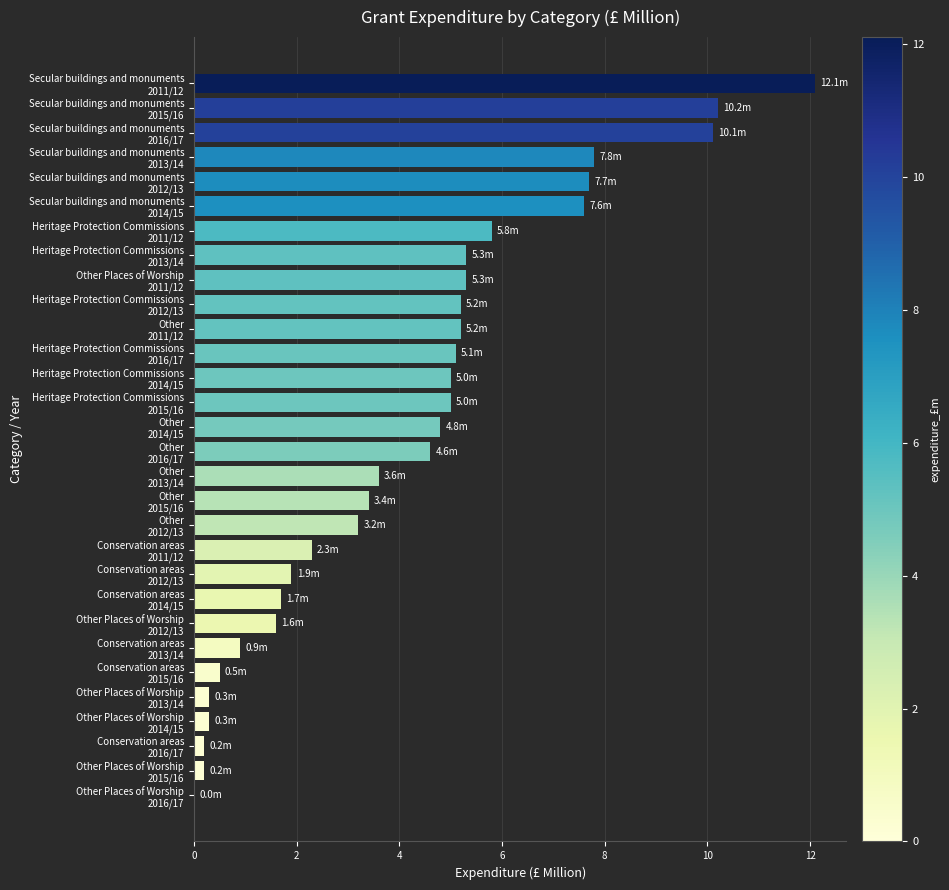

At which label is the value closest to 6?

Heritage Protection Commissions
2011/12